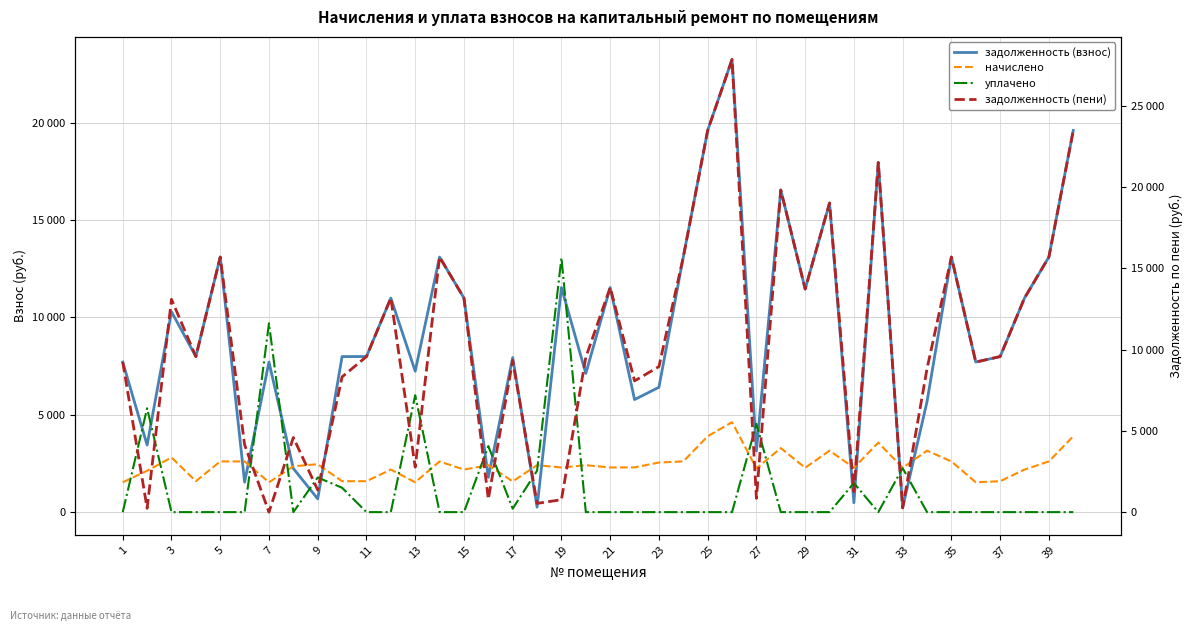

What are all the series names shown in the legend?

задолженность (взнос), начислено, уплачено, задолженность (пени)